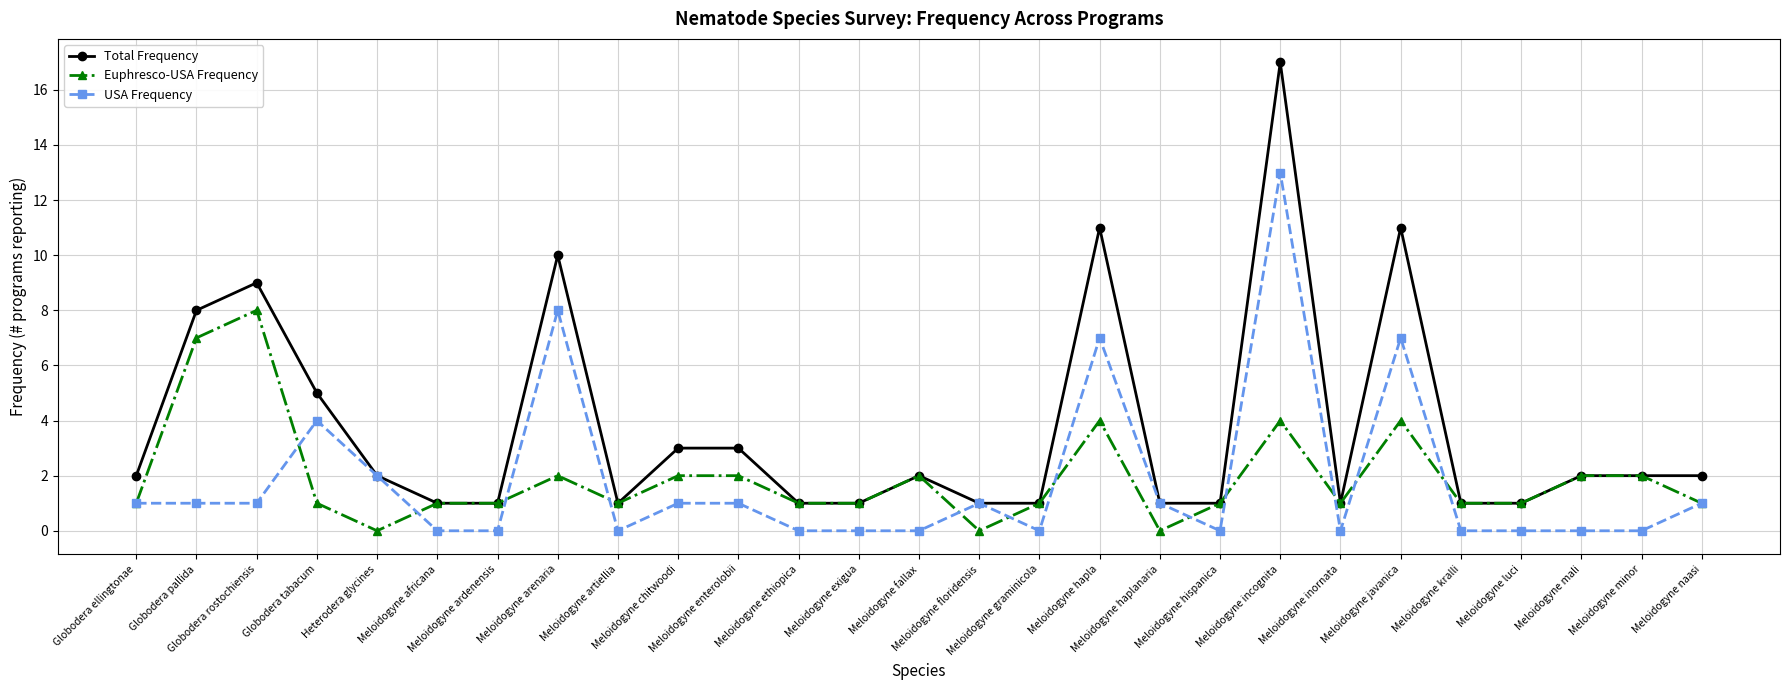

What are all the series names shown in the legend?

Total Frequency, Euphresco-USA Frequency, USA Frequency